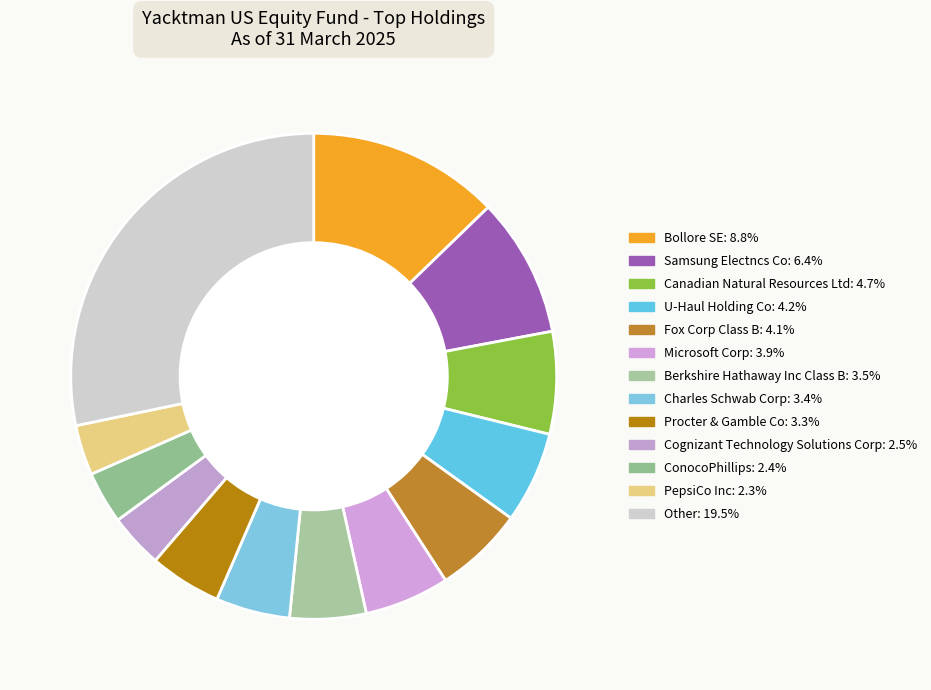

Between Charles Schwab Corp and Samsung Electncs Co, which is larger?

Samsung Electncs Co